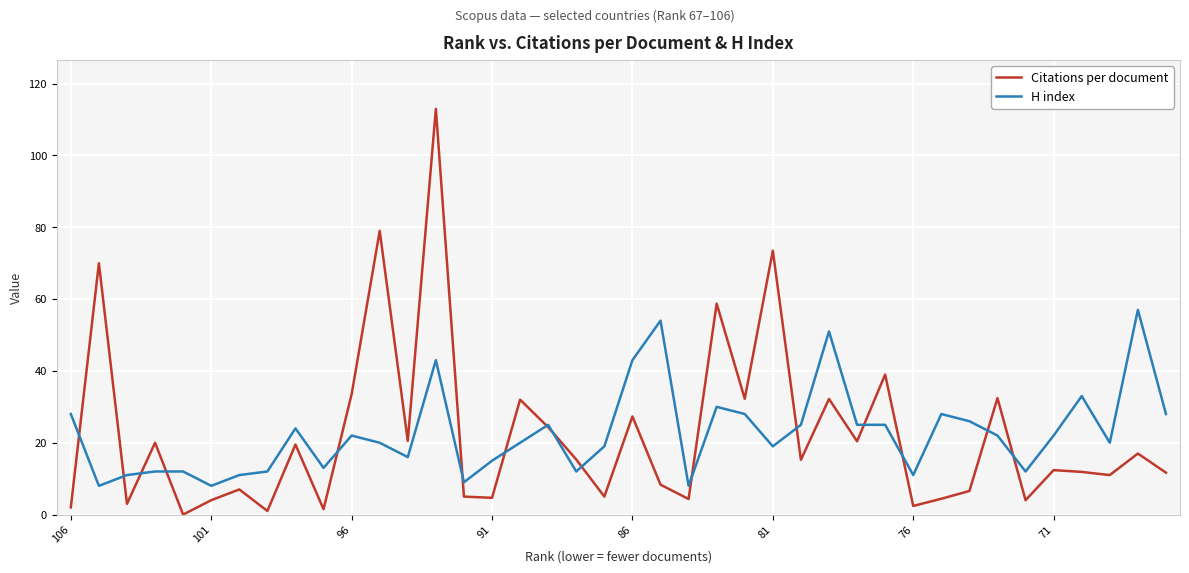

Is this an area chart (filled region under the line)?

No